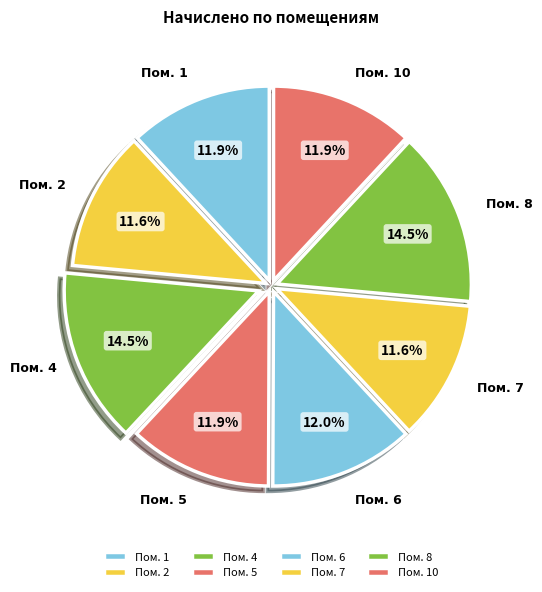

What portion of the pie excludes Пом. 6?

88.0%